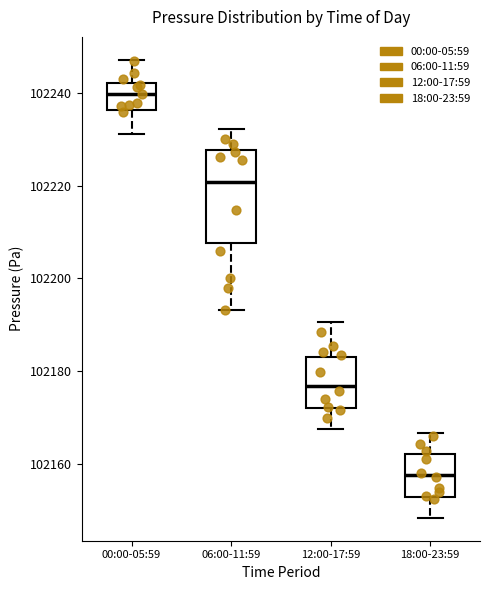

Where does the lower whisker of the box for 12:00-17:59 end on the y-axis? The values are not printed on the chart, so give them approximately, as read against the axis.

102168